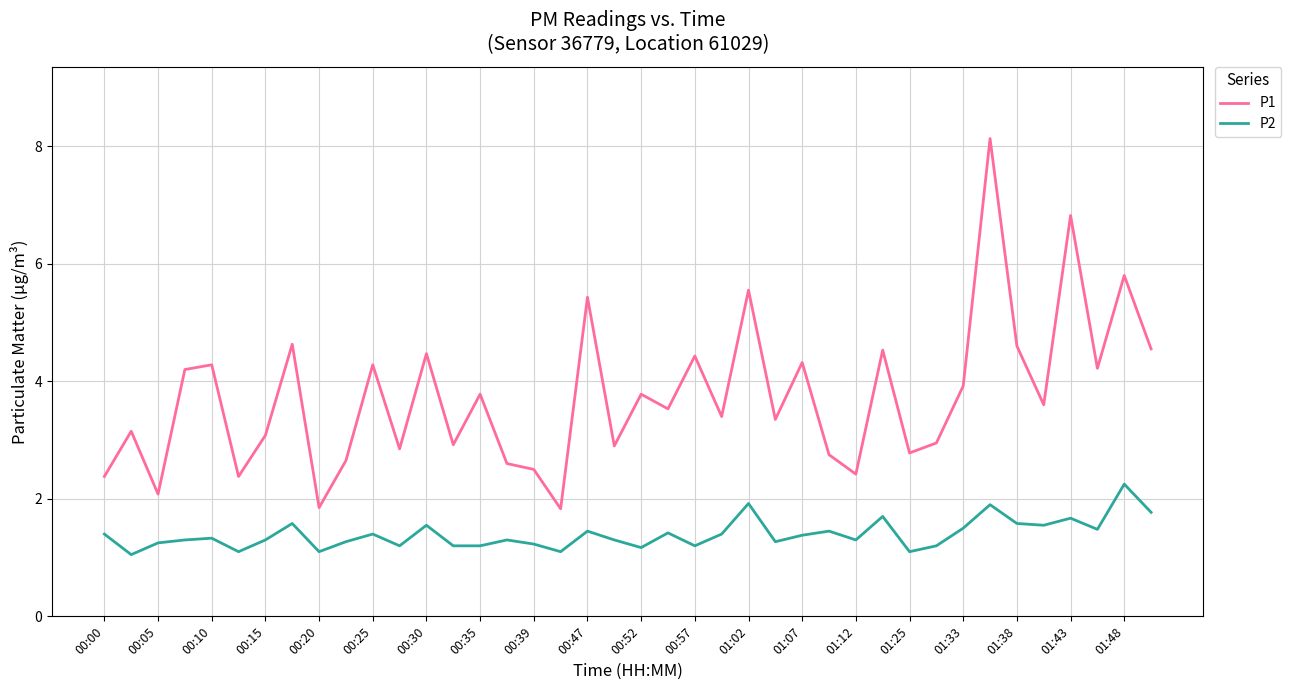

What is the difference between the maximum and minimum values in the P2 series?

1.2